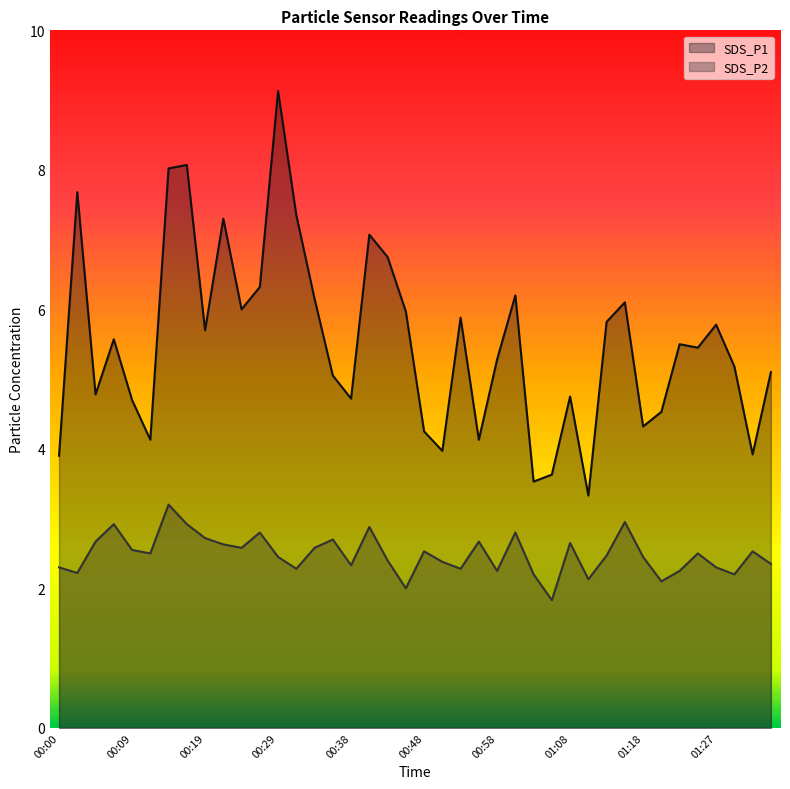

True or false: SDS_P2 and SDS_P1 intersect in this chart.

False